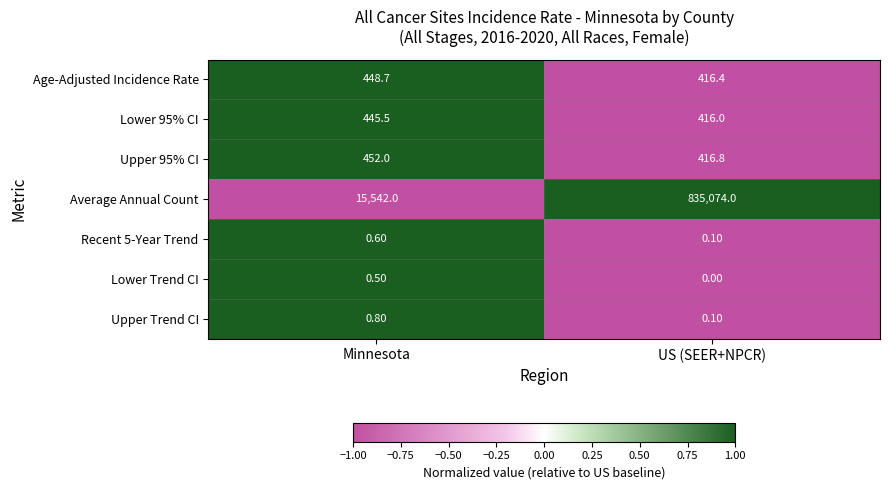

At how many categories does at least one series exceed 0?

2